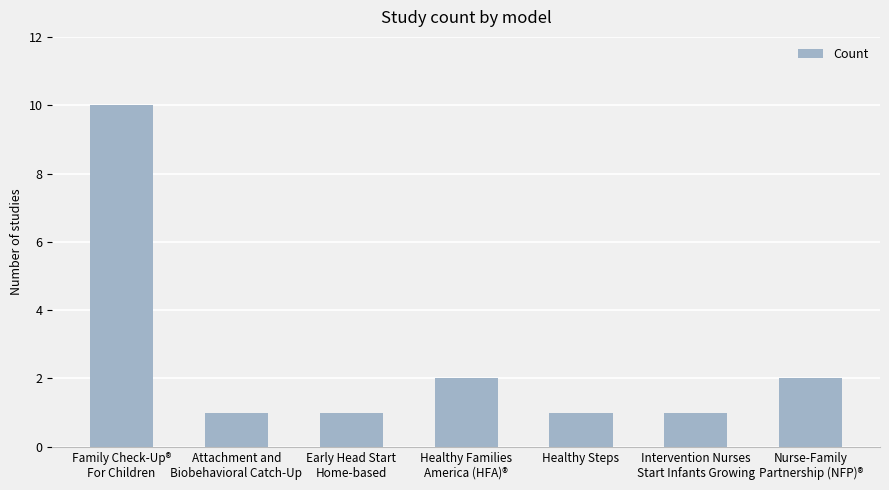

What is the difference between the second highest and minimum values?

1